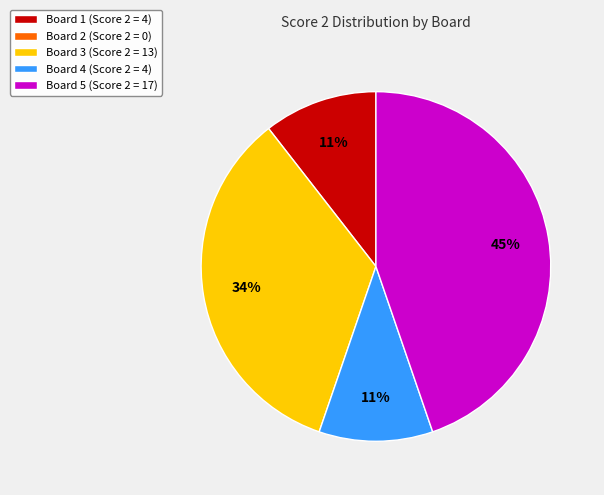

To the nearest percent, what is the average slice percentage?

25%